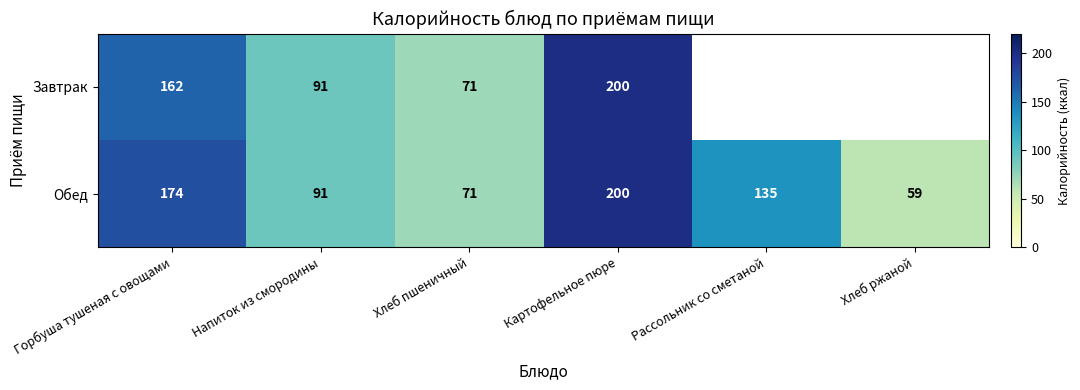

Which category has the highest value in the Обед series?

Картофельное пюре